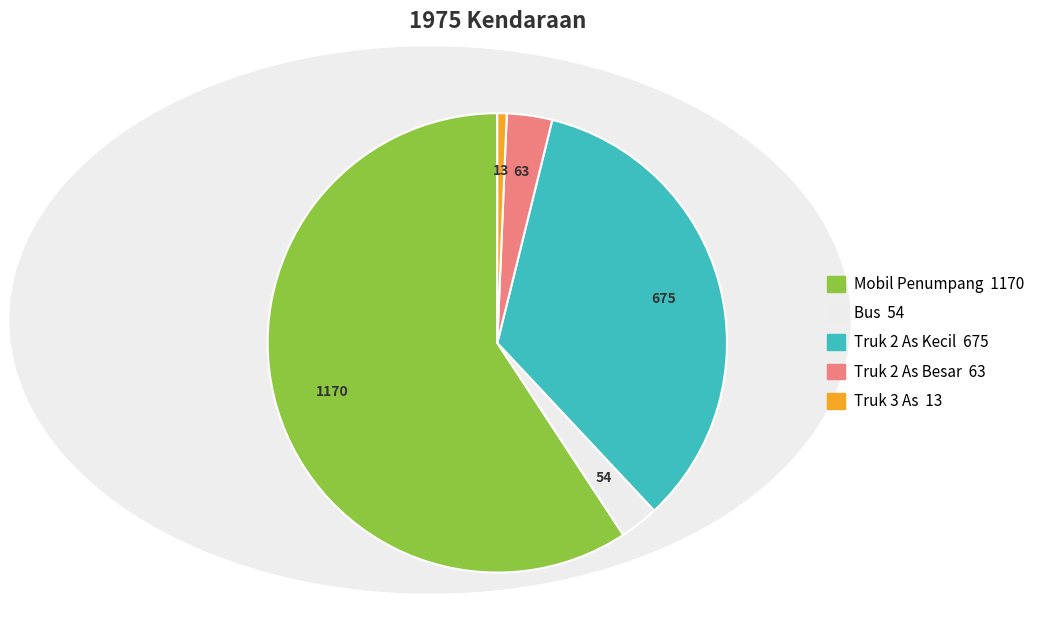

Is it true that Truk 3 As is 1% of the pie?

True